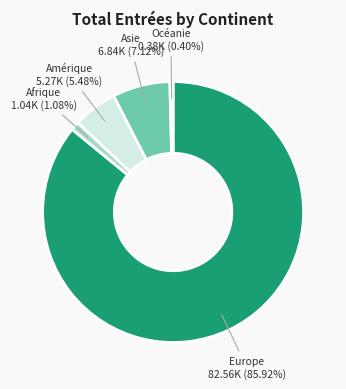

Between Europe and Asie, which is larger?

Europe